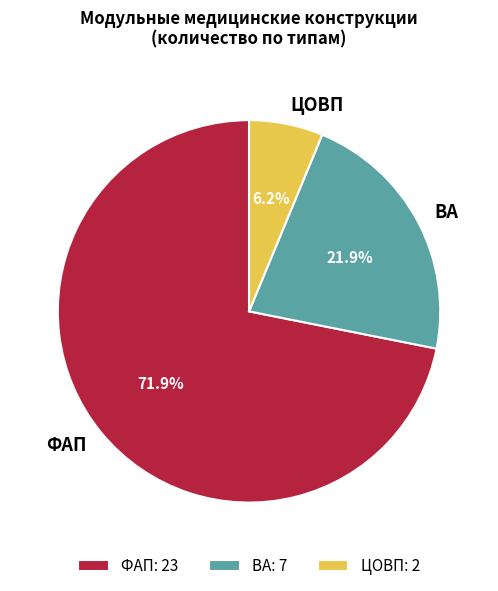

To the nearest percent, what portion does ЦОВП represent?

6%